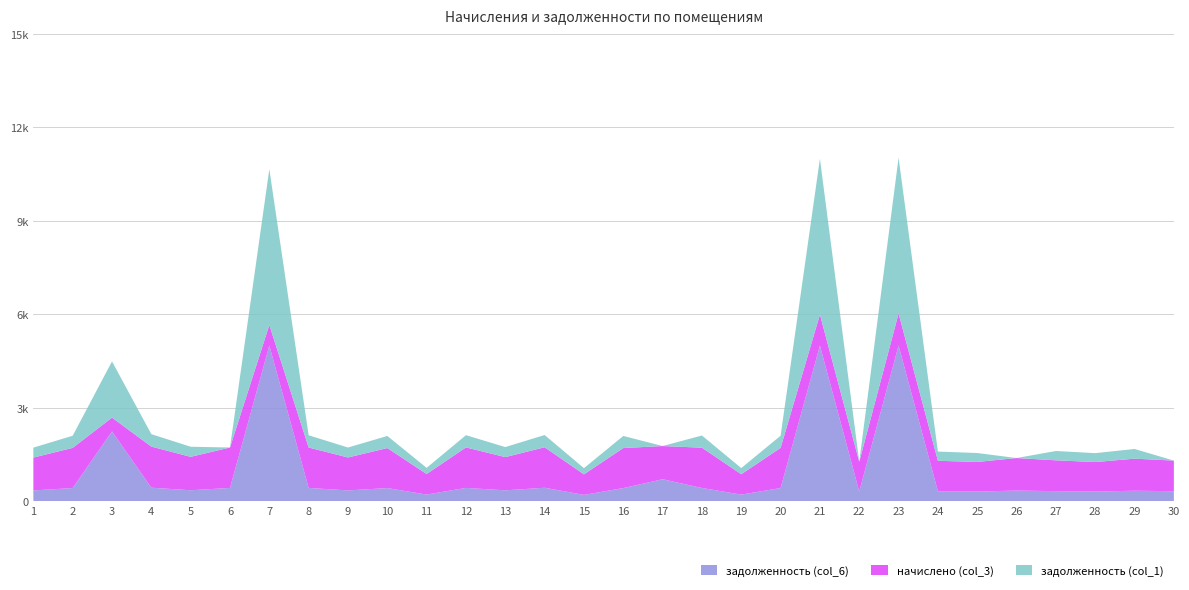

Does the chart have visible grid lines?

Yes